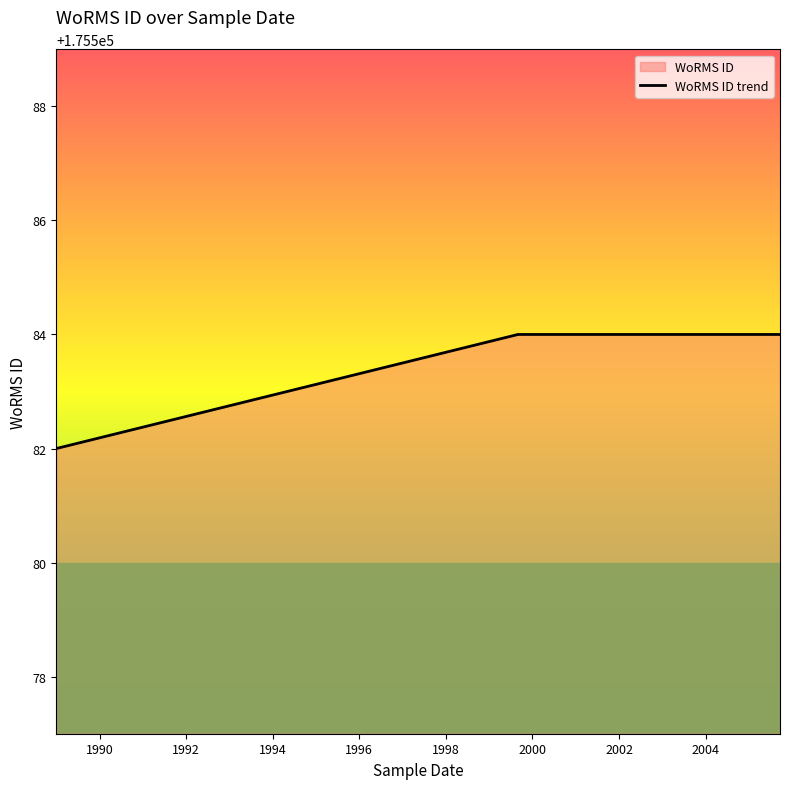

Reading left to right, what are all the values shown in this chart?

175582	175584	175584